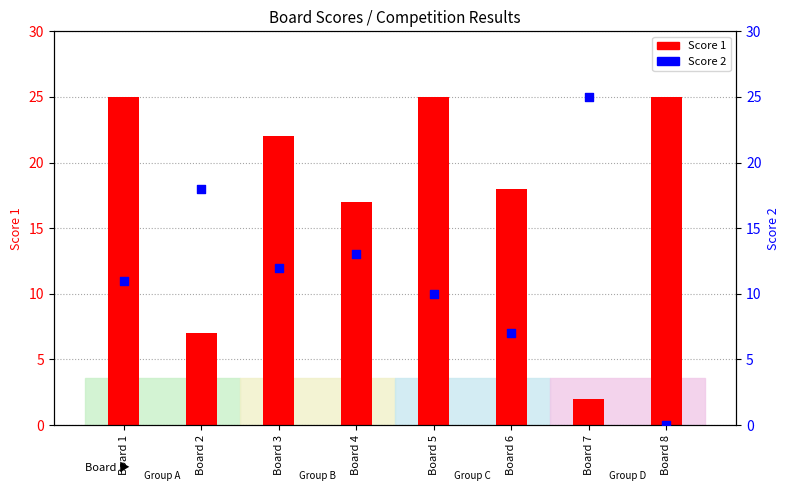

Which series has the widest spread of Y values?

Score 2